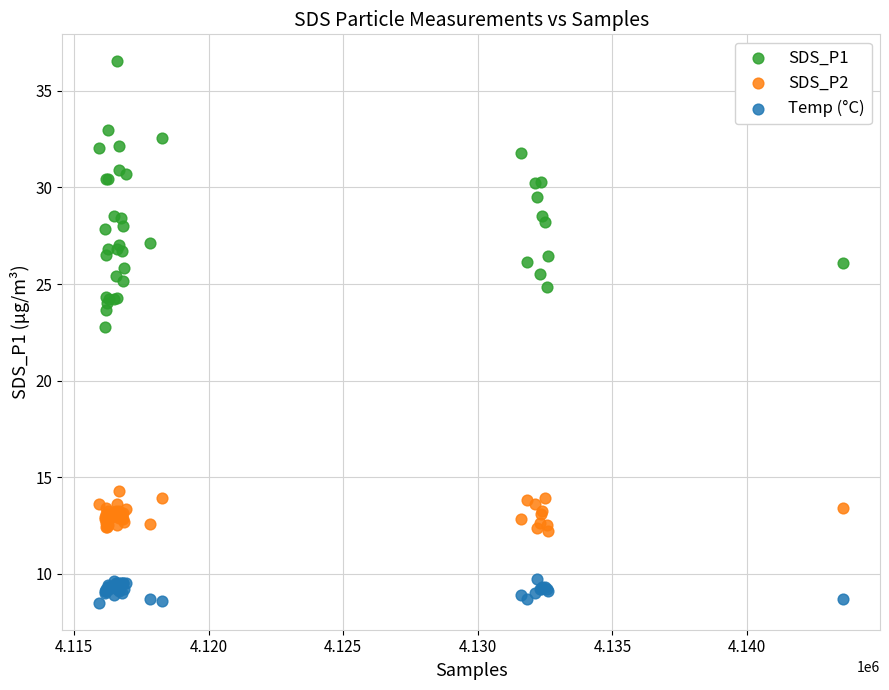

Which series reaches the maximum Y coordinate?

SDS_P1